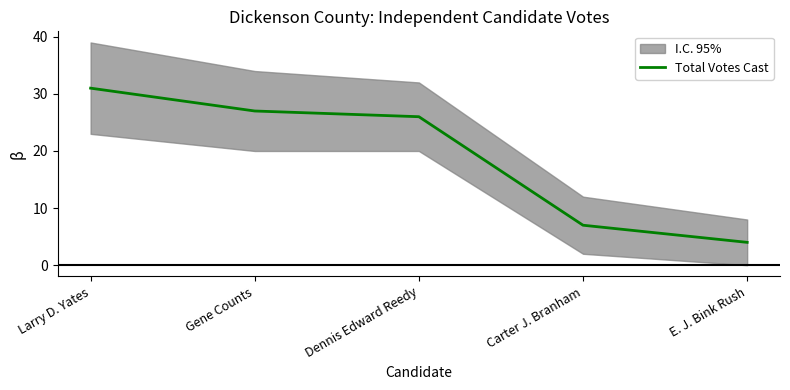

Rank the categories by value from lowest to highest.

E. J. Bink Rush, Carter J. Branham, Dennis Edward Reedy, Gene Counts, Larry D. Yates